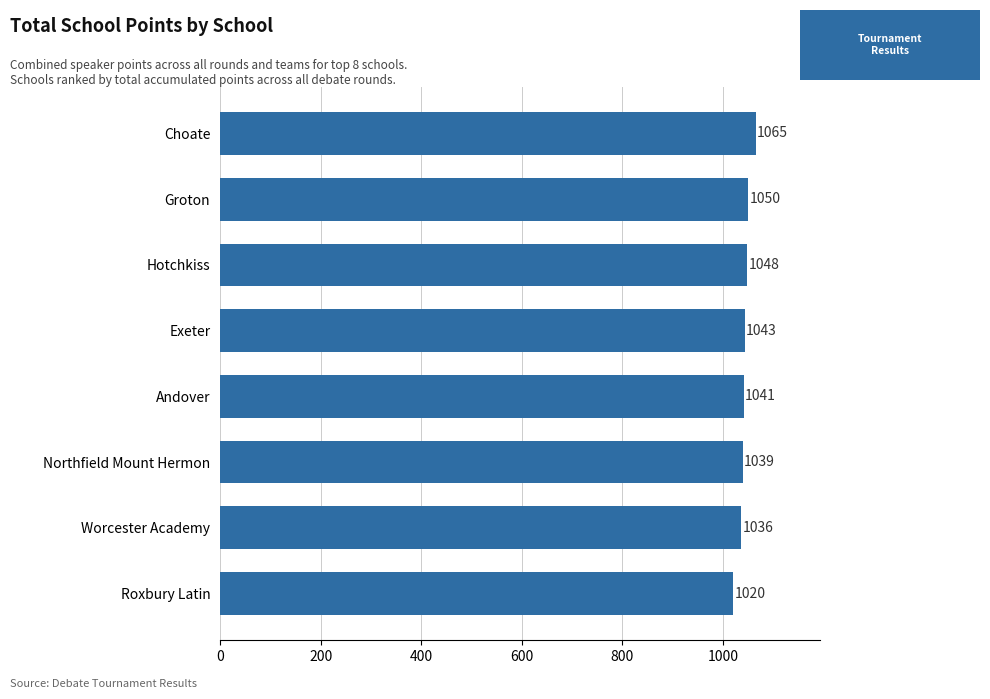

True or false: the data shows 1041 at Andover.

True